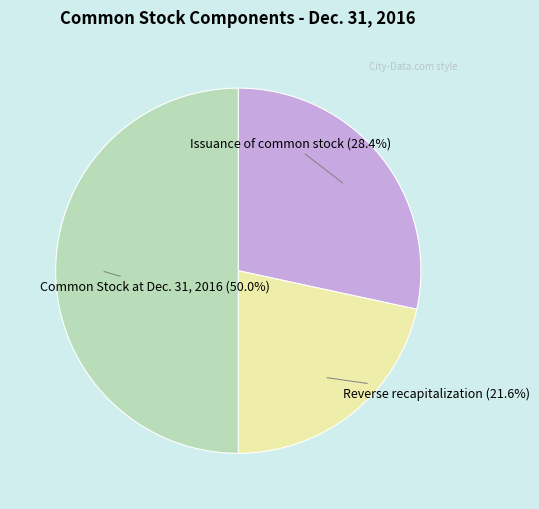

Does Issuance of common stock (28.4%) account for over 50% of the chart?

No